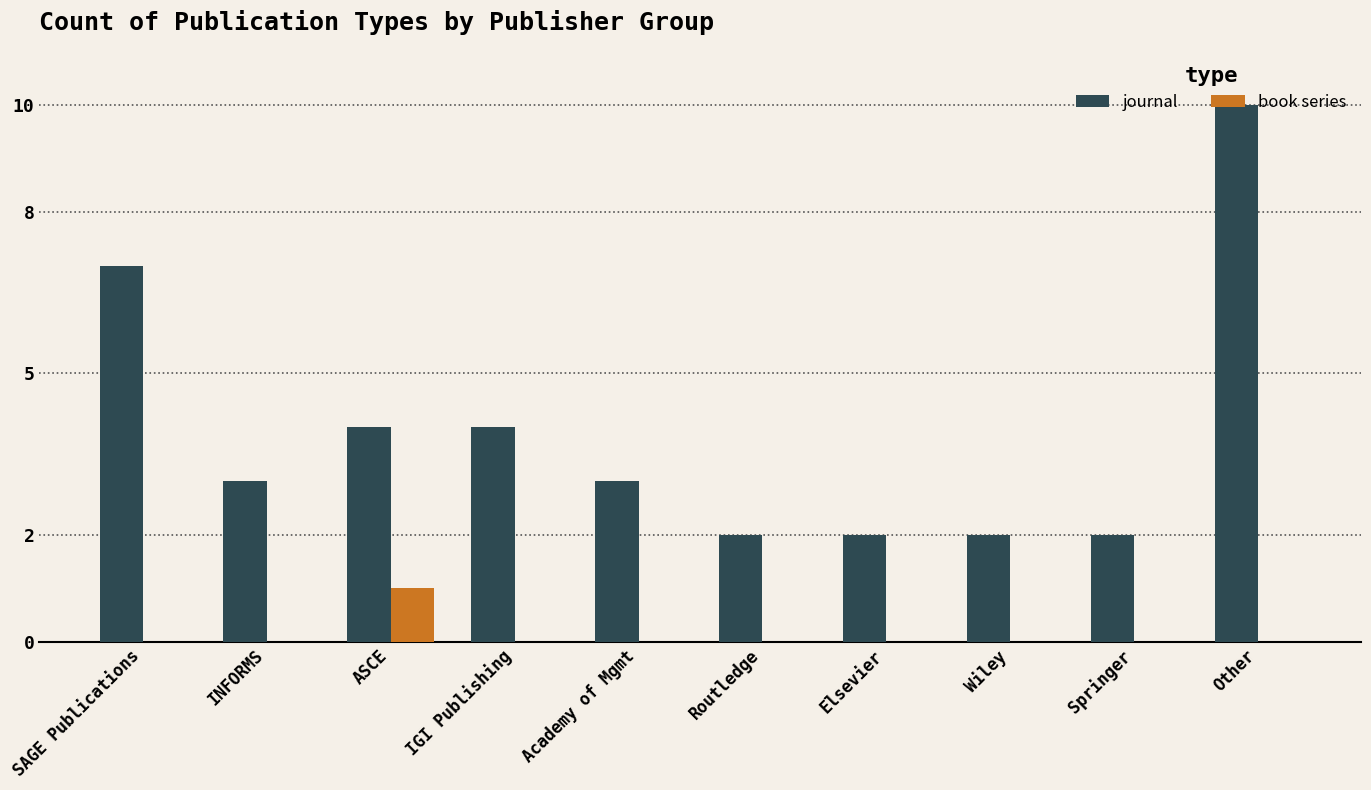

Is the value of book series at Academy of Mgmt greater than the value of journal at Springer?

No